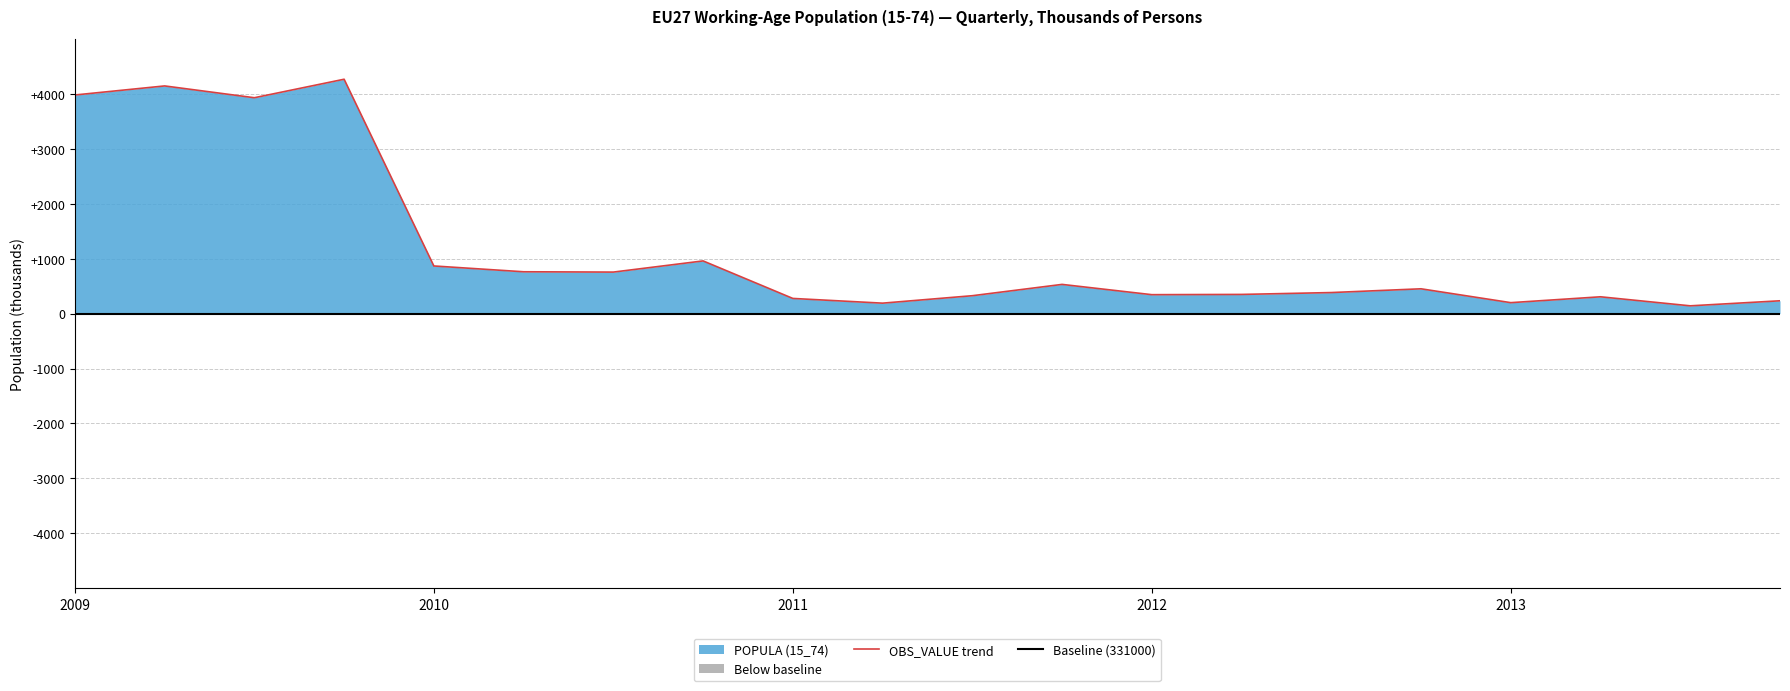

How many distinct data groups are displayed?

1